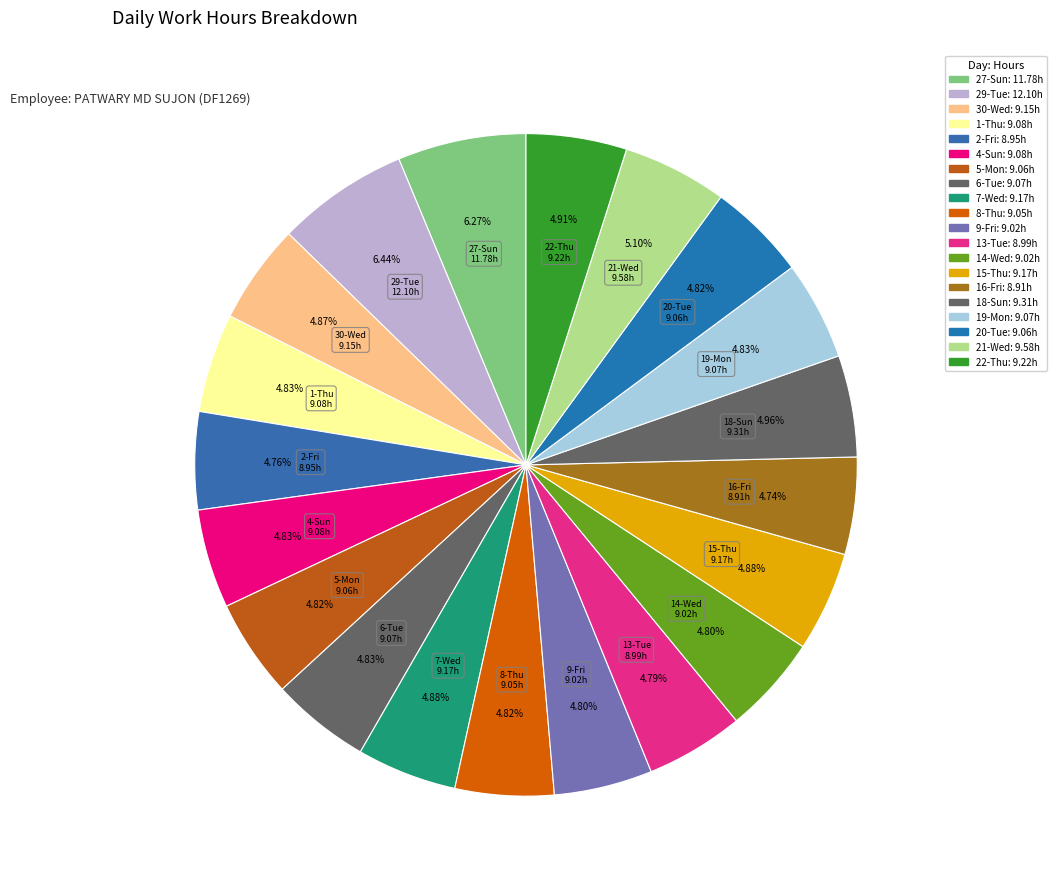

The 16-Fri slice represents 1% of the pie. True or false?

False